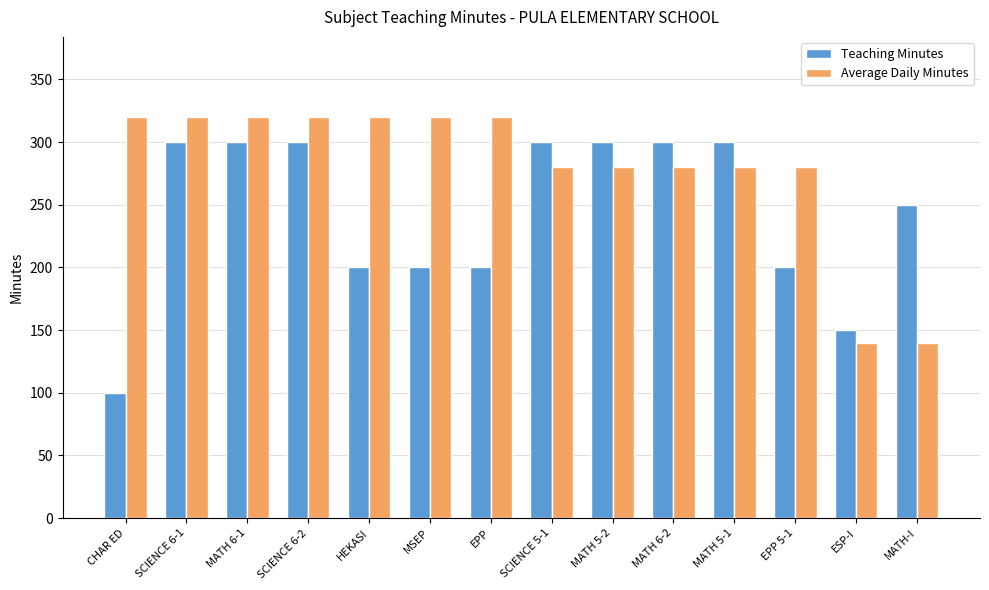

The value of Average Daily Minutes at MSEP is 489. True or false?

False